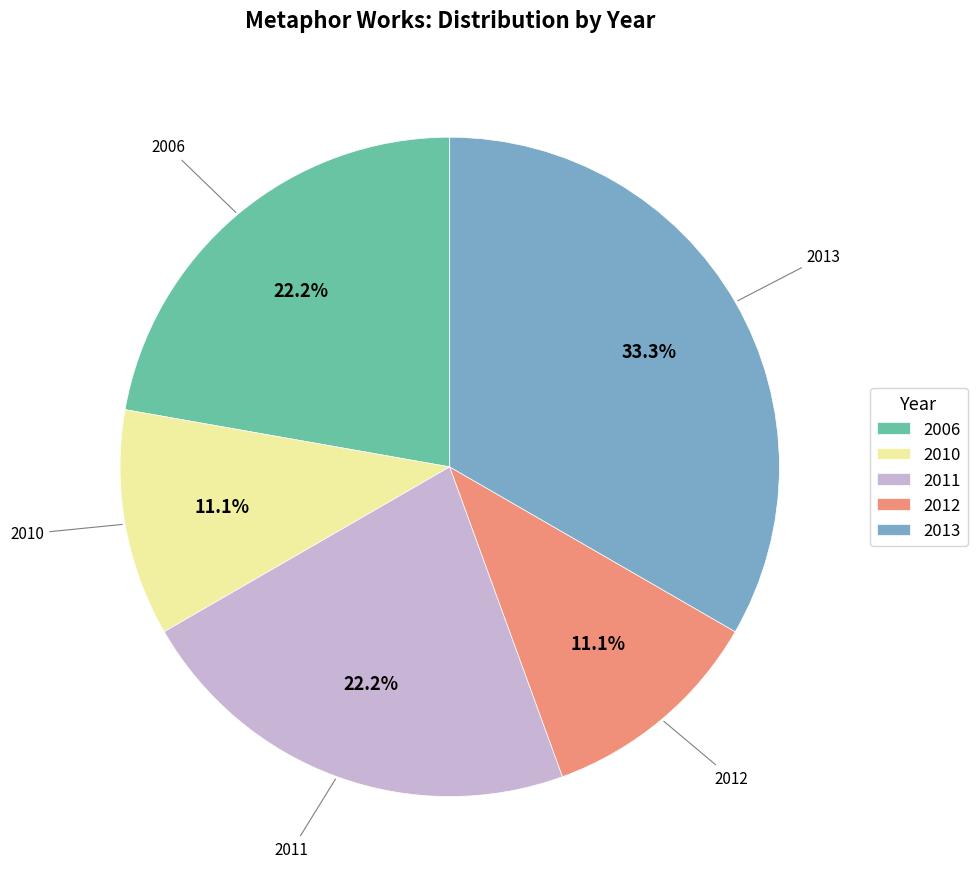

To the nearest percent, what is the average slice percentage?

20%